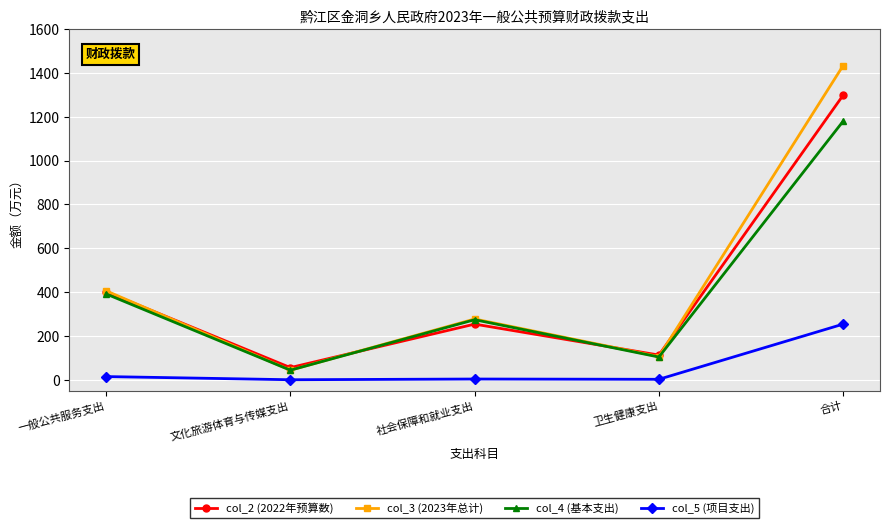

What is the difference between the second highest and minimum values in the col_3 (2023年总计) series?

362.2